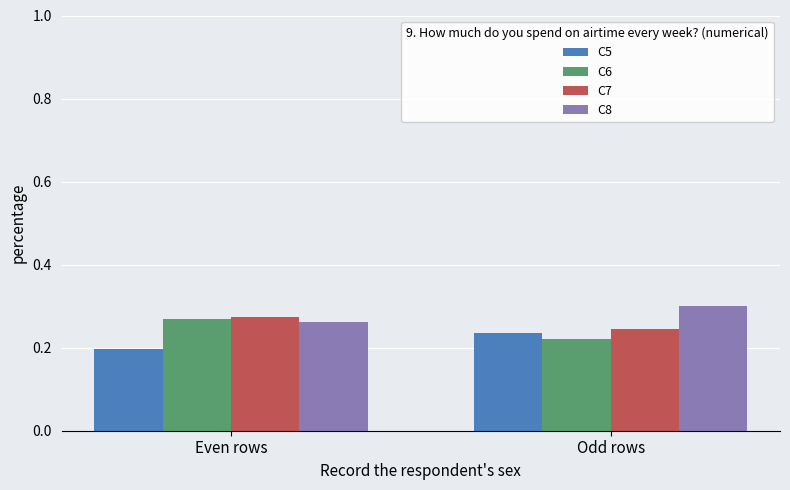

List the labels in order of C5 value, smallest first.

Even rows, Odd rows